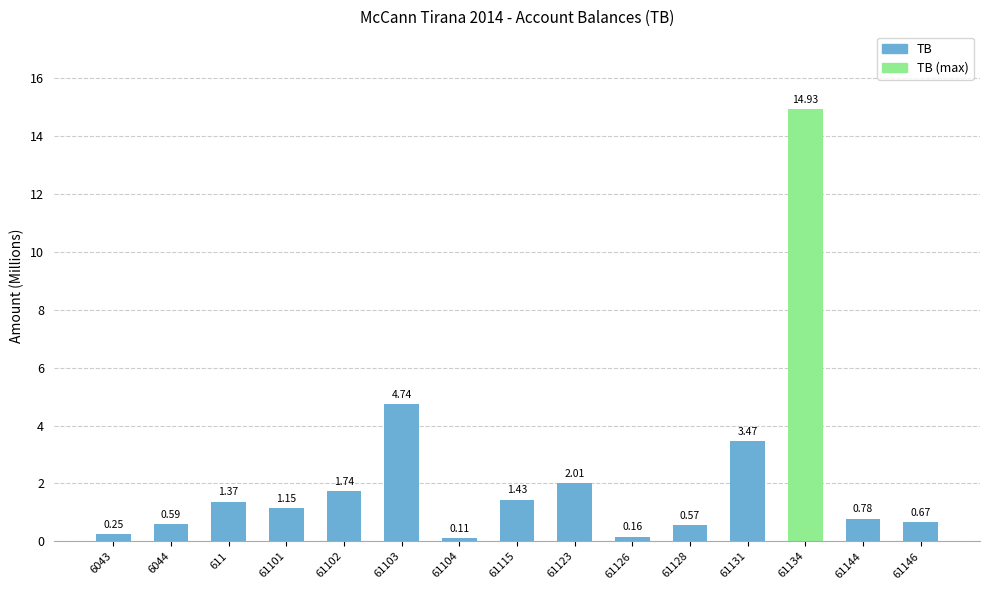

Which category has the highest value across all series?

61134